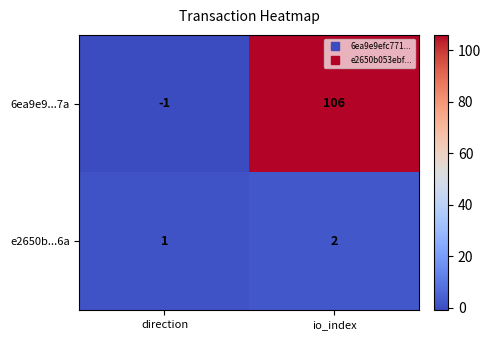

At how many categories does at least one series exceed 4?

1